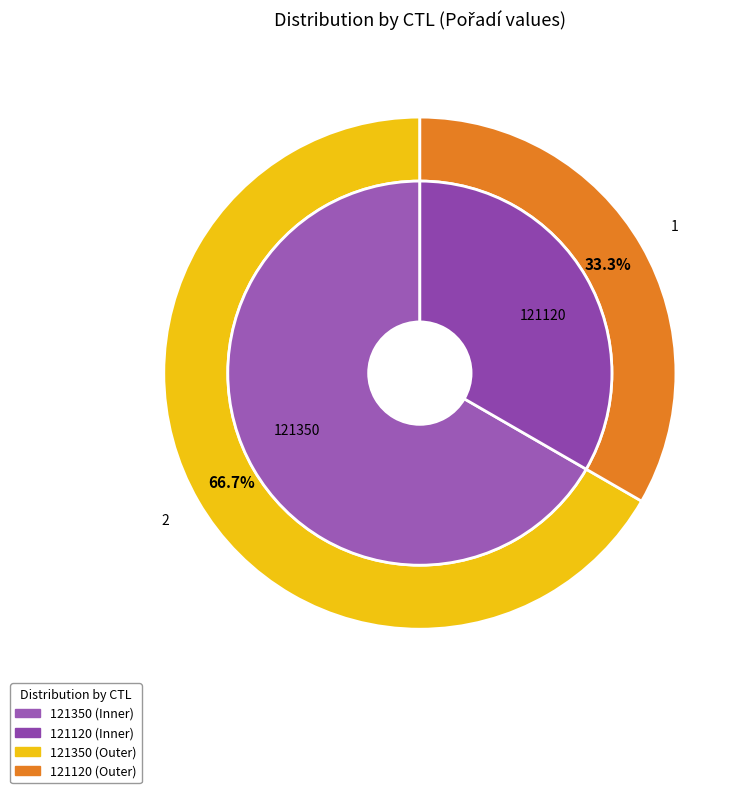

To the nearest percent, what is the difference between the largest and smallest slice percentages?

33%